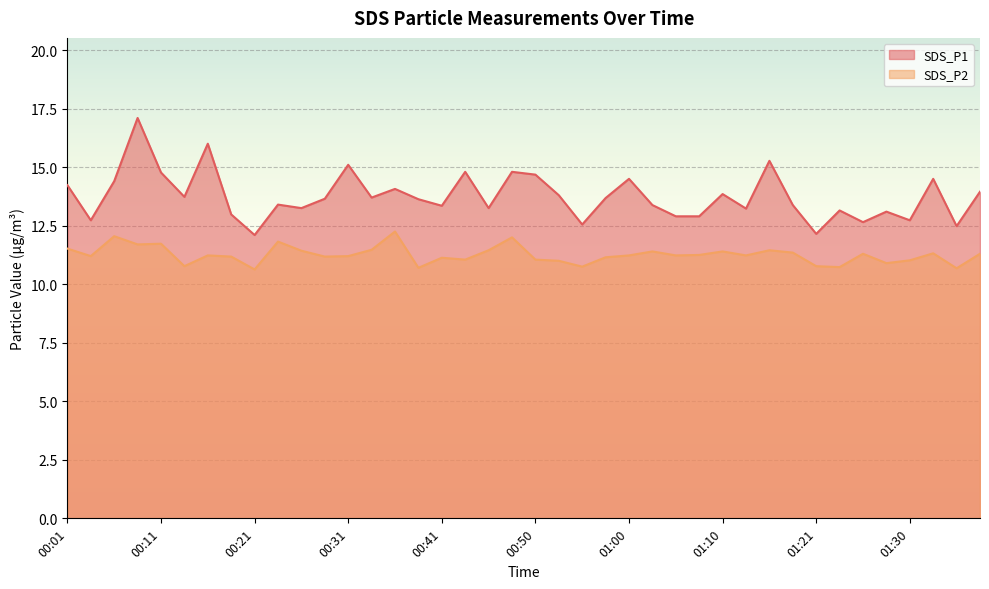

Reading left to right, extract all data points from this chart.

SDS_P1: 00:01=14.2	00:04=12.7	00:06=14.4	00:09=17.1	00:11=14.8	00:14=13.7	00:16=16.0	00:19=13.0	00:21=12.1	00:23=13.4	00:26=13.2	00:28=13.7	00:31=15.1	00:33=13.7	00:36=14.1	00:38=13.6	00:41=13.3	00:43=14.8	00:45=13.2	00:48=14.8	00:50=14.7	00:53=13.8	00:55=12.6	00:58=13.7	01:00=14.5	01:02=13.4	01:05=12.9	01:08=12.9	01:10=13.8	01:13=13.2	01:16=15.3	01:18=13.4	01:21=12.2	01:23=13.2	01:26=12.7	01:28=13.1	01:30=12.7	01:33=14.5	01:36=12.5	01:38=13.9
SDS_P2: 00:01=11.5	00:04=11.2	00:06=12.1	00:09=11.7	00:11=11.7	00:14=10.8	00:16=11.2	00:19=11.2	00:21=10.6	00:23=11.8	00:26=11.4	00:28=11.2	00:31=11.2	00:33=11.5	00:36=12.2	00:38=10.7	00:41=11.1	00:43=11.1	00:45=11.4	00:48=12.0	00:50=11.1	00:53=11.0	00:55=10.8	00:58=11.2	01:00=11.2	01:02=11.4	01:05=11.2	01:08=11.2	01:10=11.4	01:13=11.2	01:16=11.4	01:18=11.3	01:21=10.8	01:23=10.7	01:26=11.3	01:28=10.9	01:30=11.0	01:33=11.3	01:36=10.7	01:38=11.3